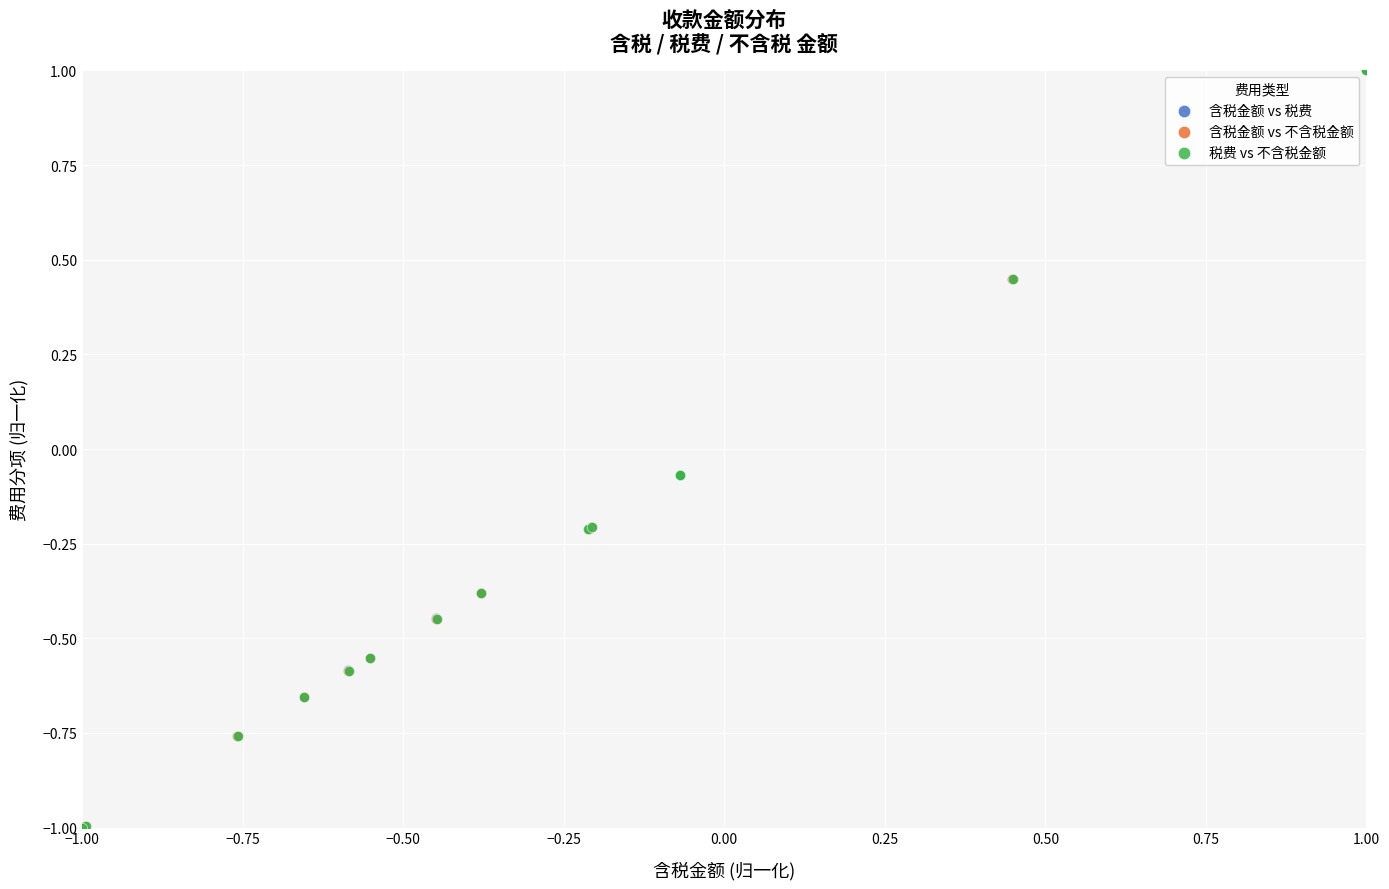

What are all the series names shown in the legend?

含税金额 vs 税费, 含税金额 vs 不含税金额, 税费 vs 不含税金额